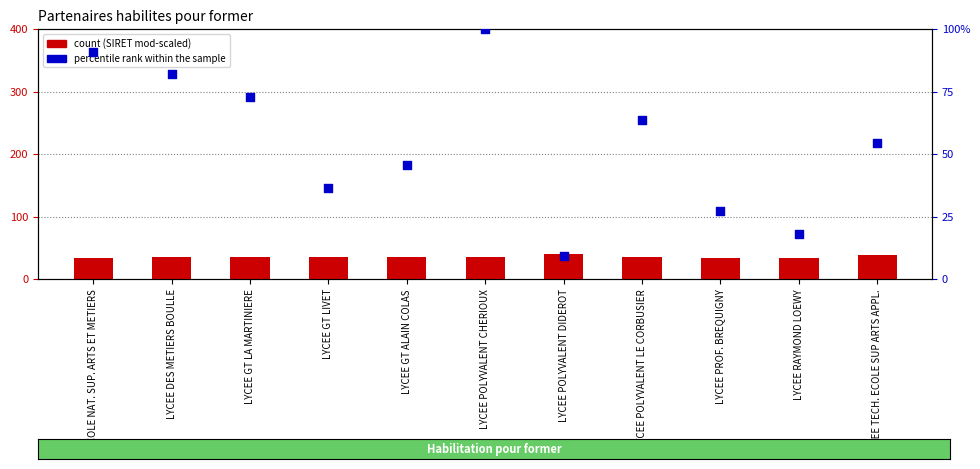

At how many categories does at least one series exceed 21?

11